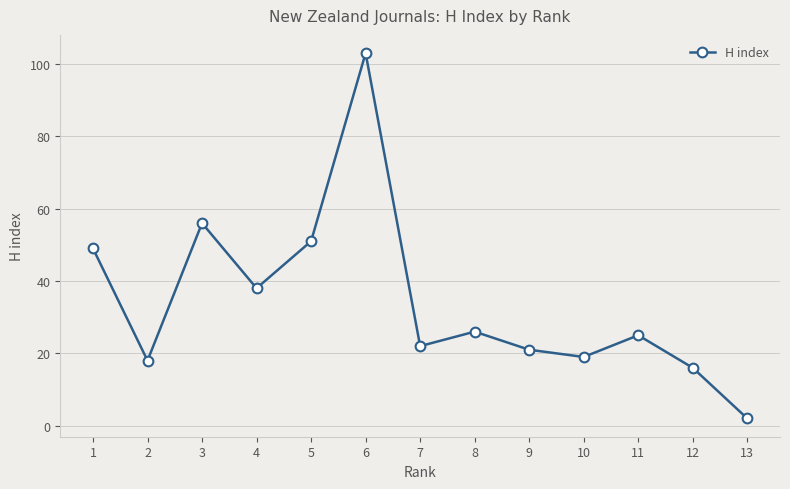

List the labels in order of value, smallest first.

13, 12, 2, 10, 9, 7, 11, 8, 4, 1, 5, 3, 6